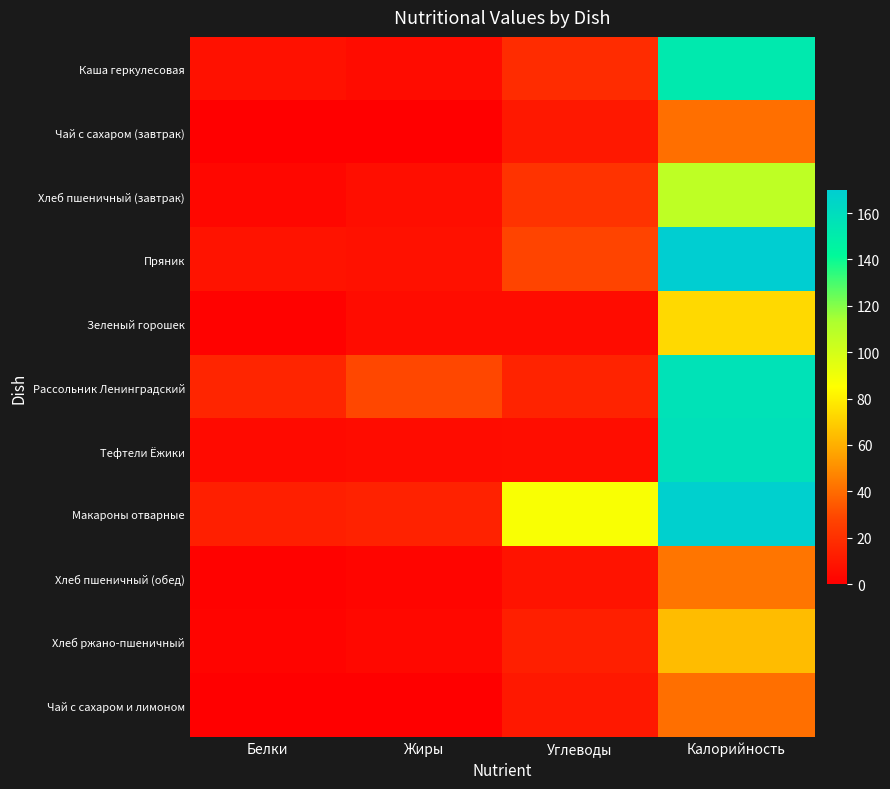

Which label corresponds to the largest value in the chart?

Калорийность